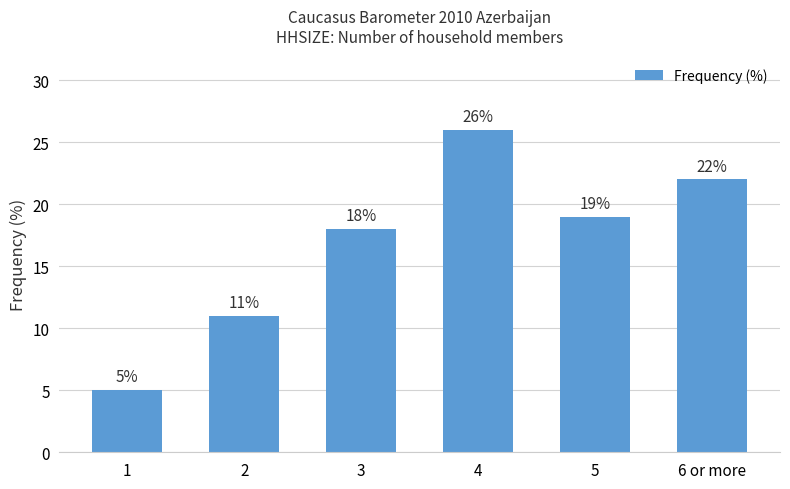

Where does the data first go above 19?

4